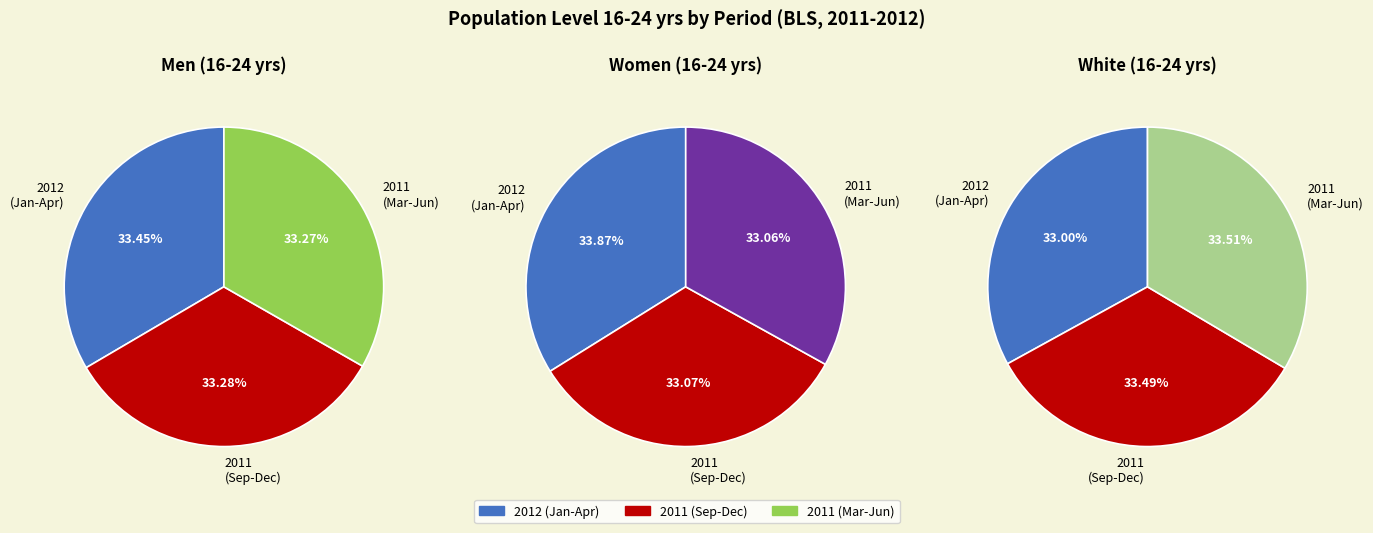

True or false: Jan-2012 accounts for 1% of the total.

False